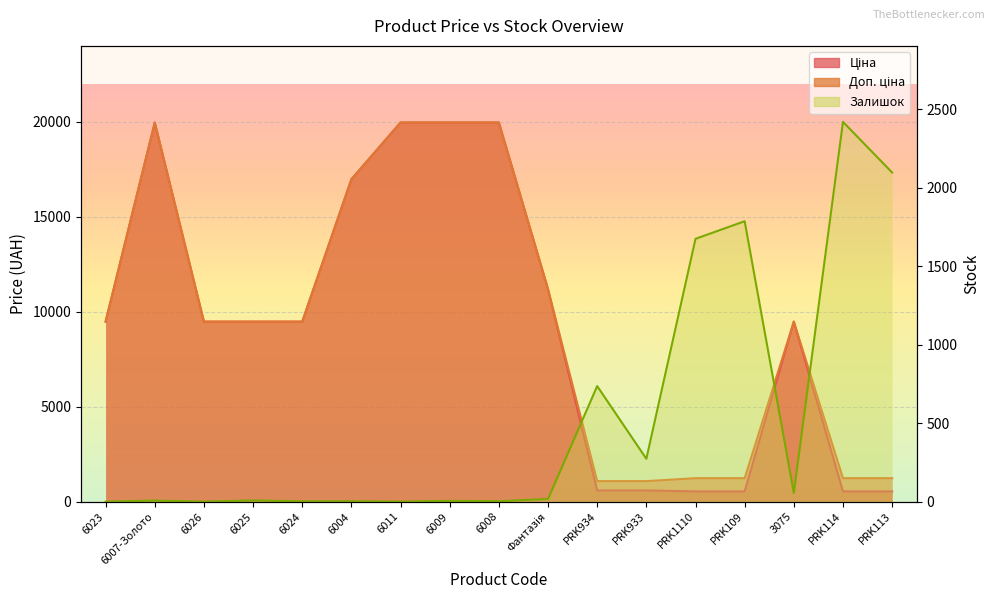

How many lines are shown in the chart?

3